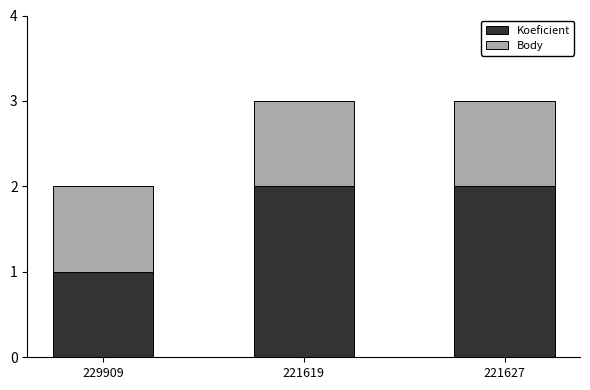

Which category has the lowest value in the Koeficient series?

229909